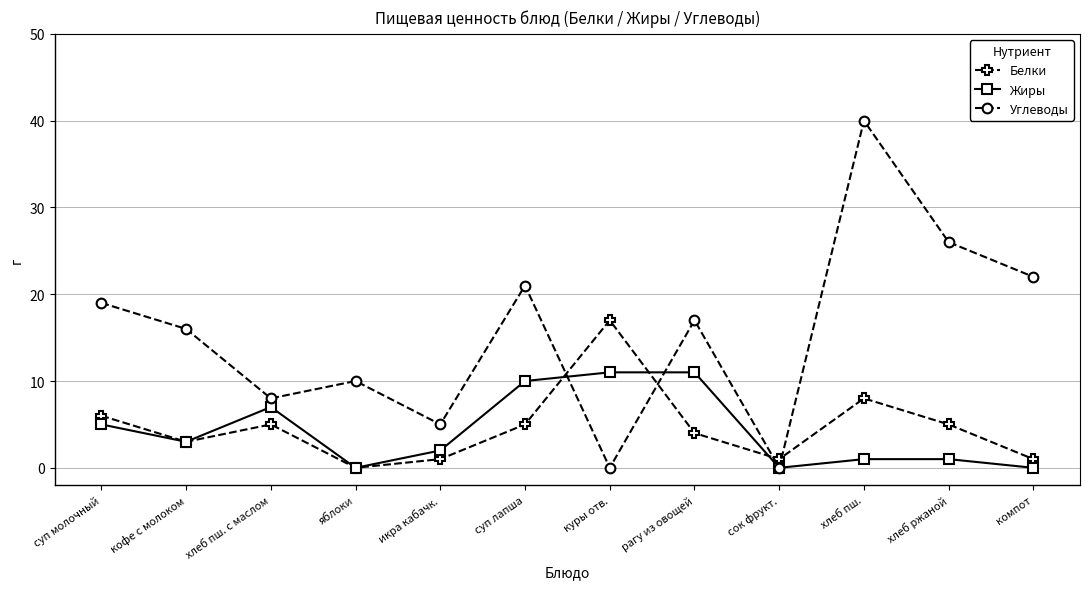

True or false: Белки and Жиры cross at least once.

True